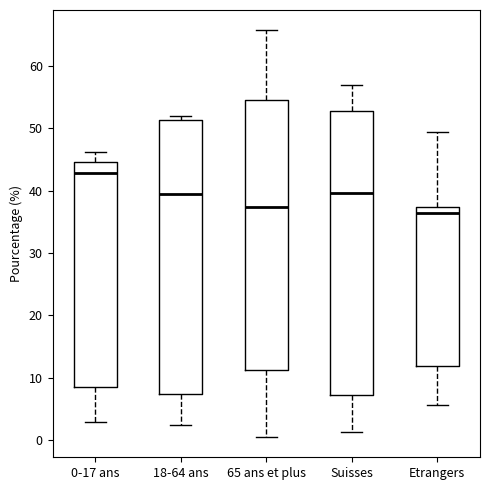

Comparing the boxes themselves (not the whiskers), which one is the tallest?

Suisses